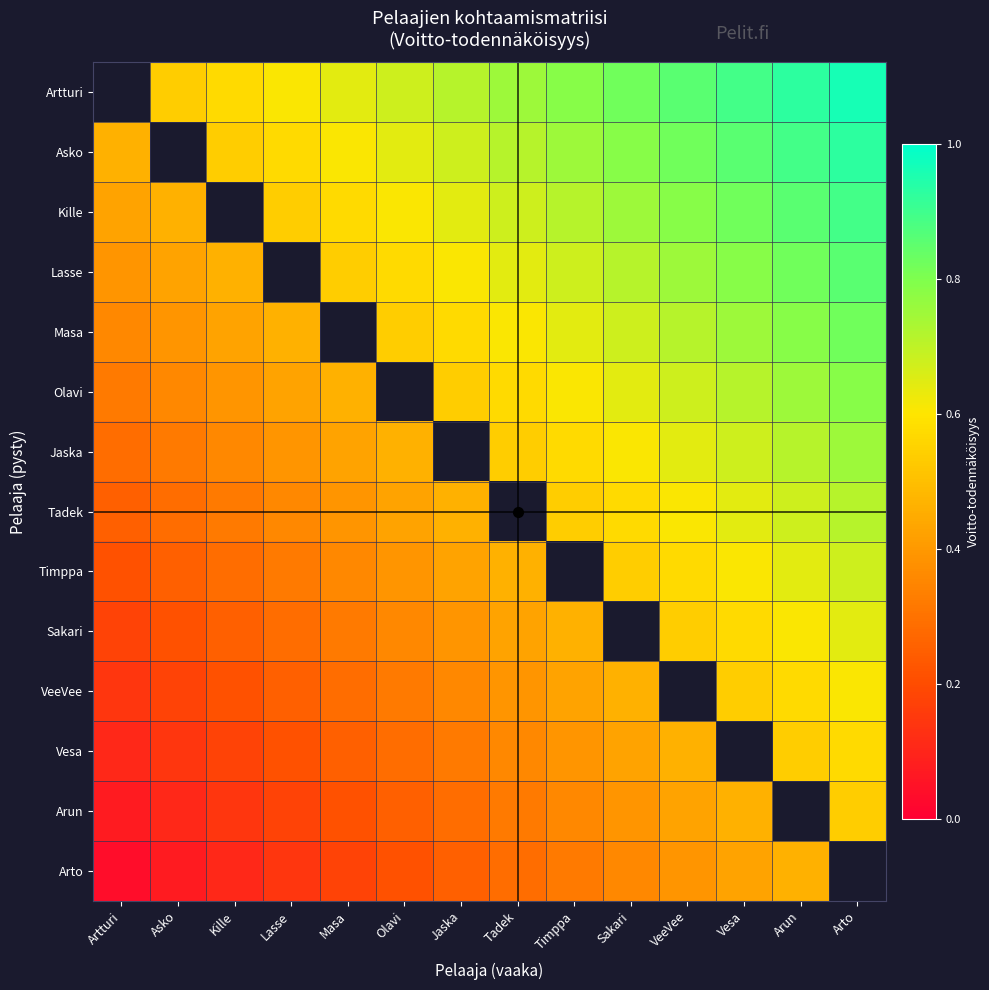

List the series in order of their peak value, highest first.

Artturi, Asko, Kille, Lasse, Masa, Olavi, Jaska, Tadek, Timppa, Sakari, VeeVee, Vesa, Arun, Arto